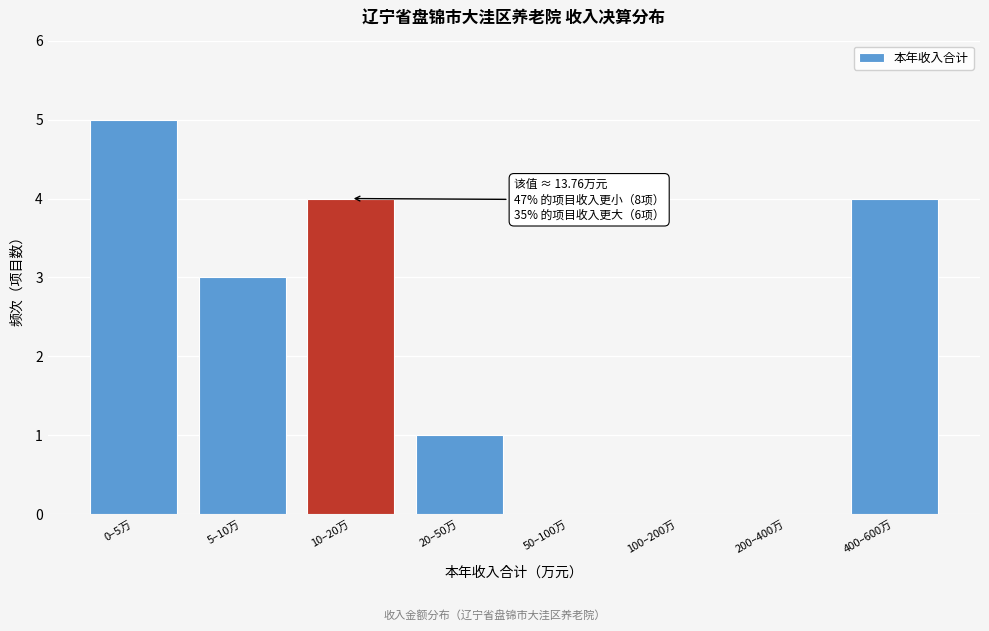

Reading left to right, list all the values displayed in this chart.

0–5万=5	5–10万=3	10–20万=4	20–50万=1	50–100万=0	100–200万=0	200–400万=0	400–600万=4